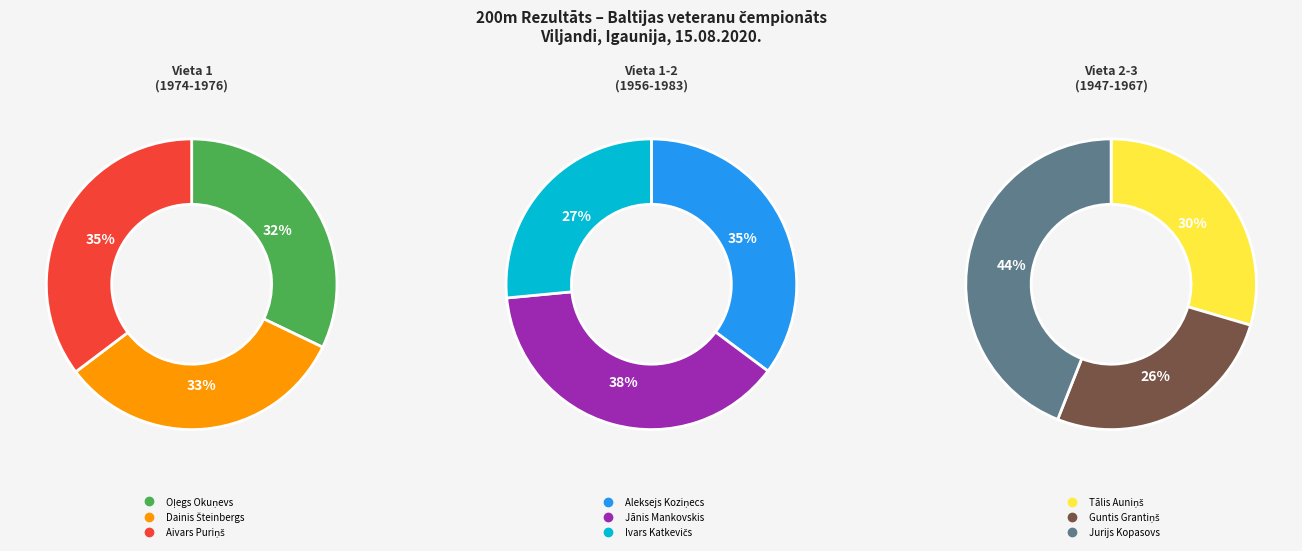

To the nearest percent, what is the average slice percentage?

11%